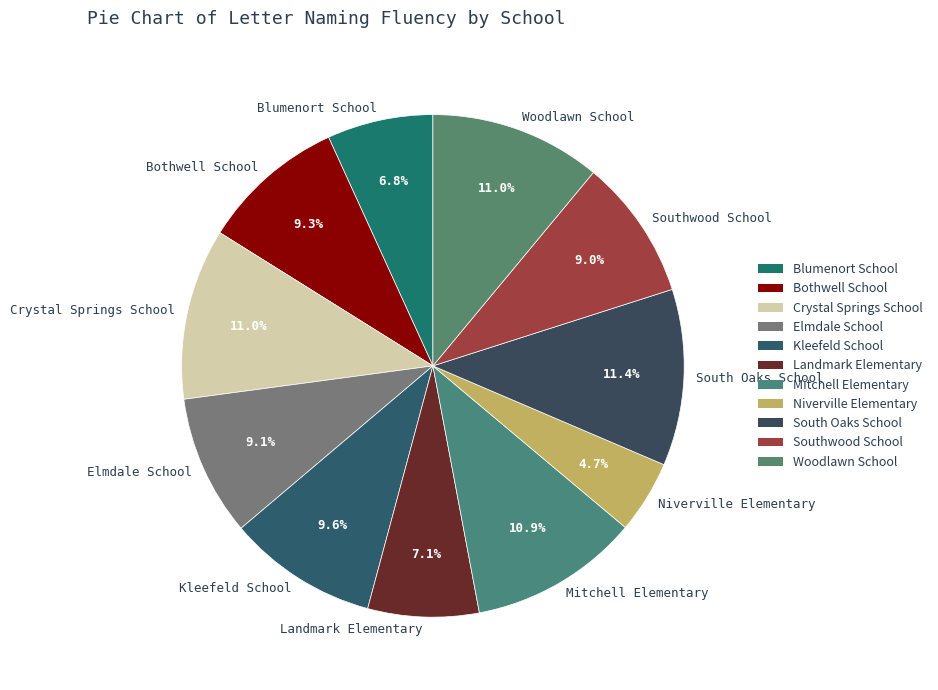

The Crystal Springs School slice represents 23% of the pie. True or false?

False